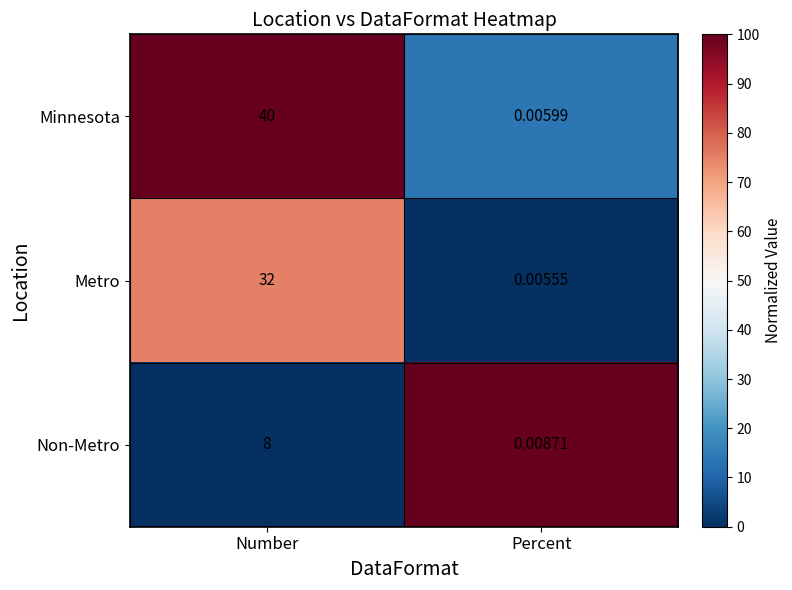

At Number, list the series in order from largest to smallest.

Minnesota, Metro, Non-Metro